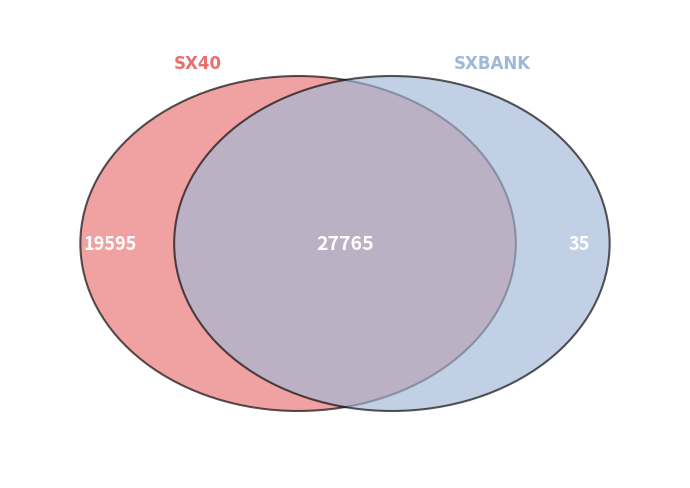

How many segments does this pie chart have?

2